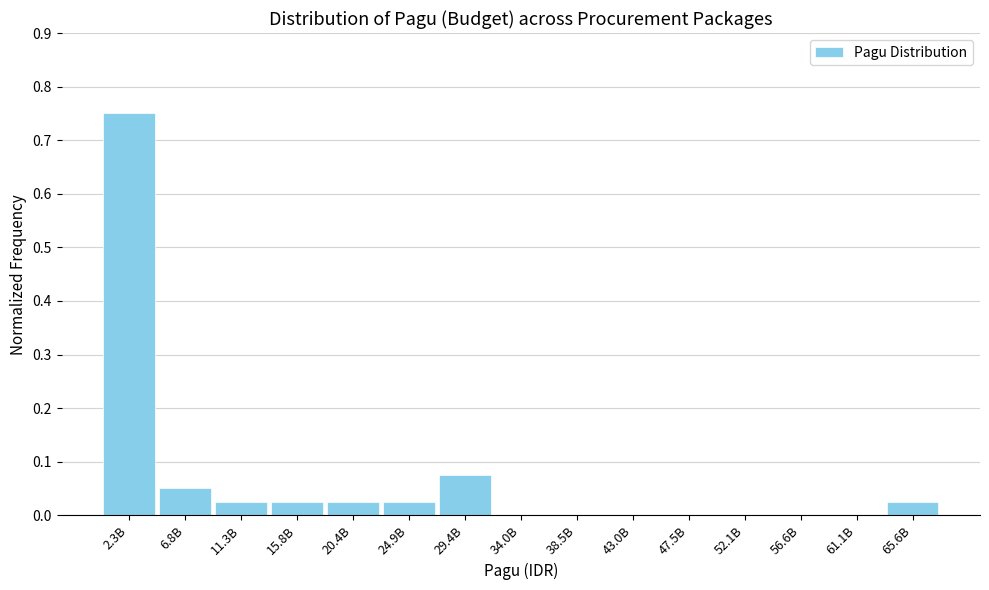

Which category has the highest value across all series?

2.3B